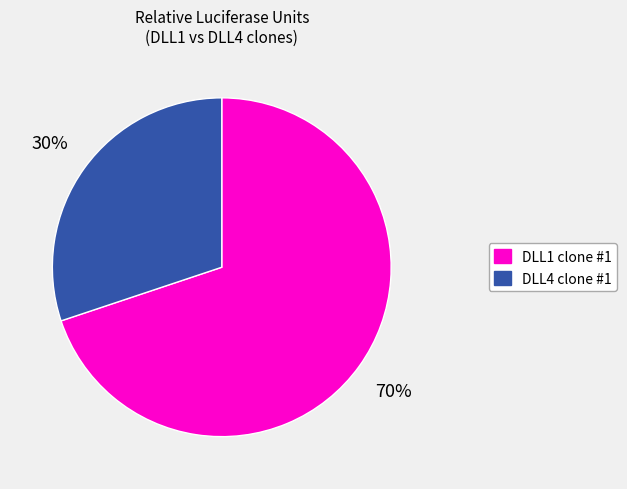

Is it true that DLL4 clone #1 is 30% of the pie?

True